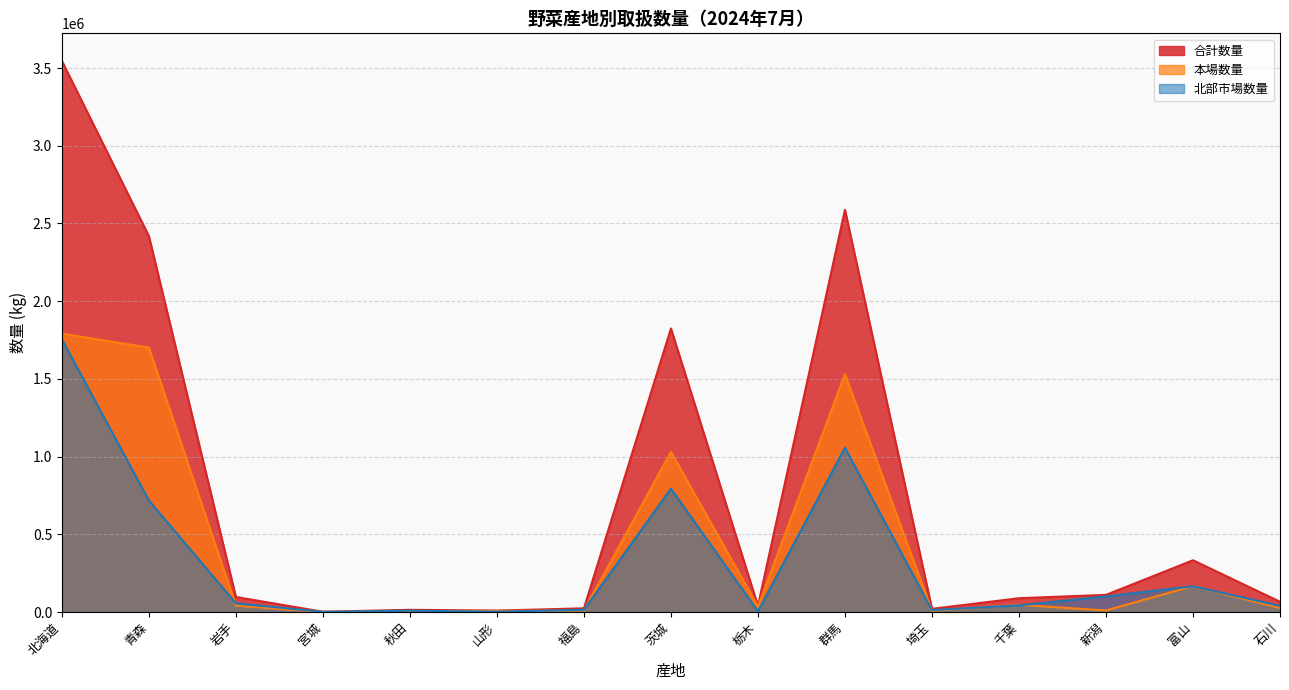

What is the label of the 9th point from the left?

栃木